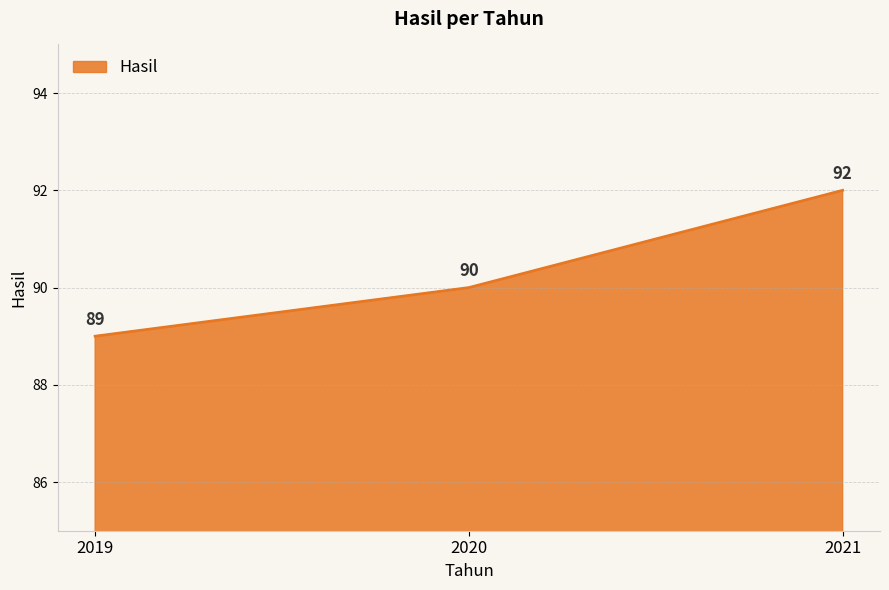

How many values are between 89 and 92?

3